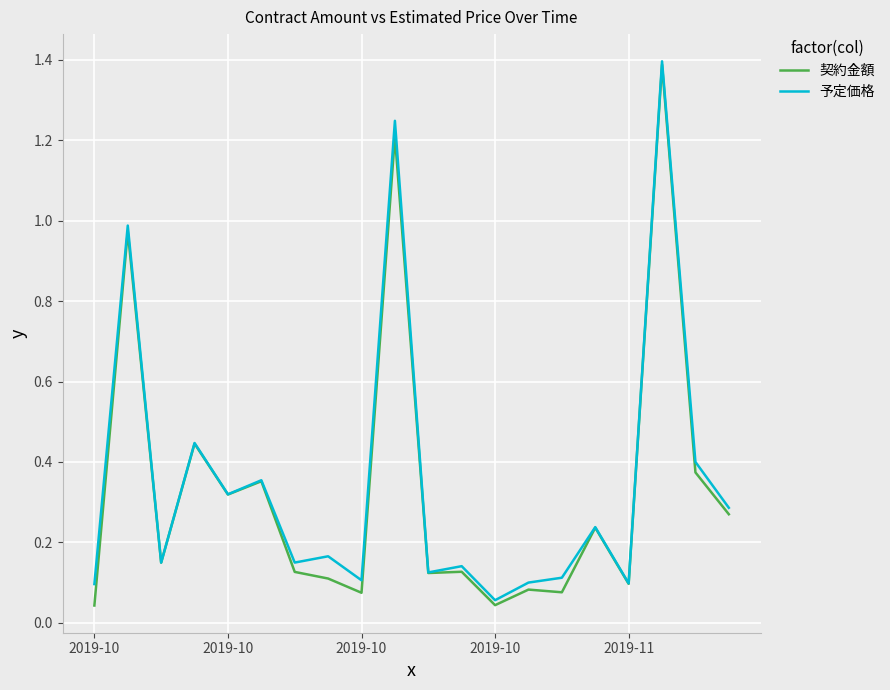

What are all the series names shown in the legend?

契約金額, 予定価格